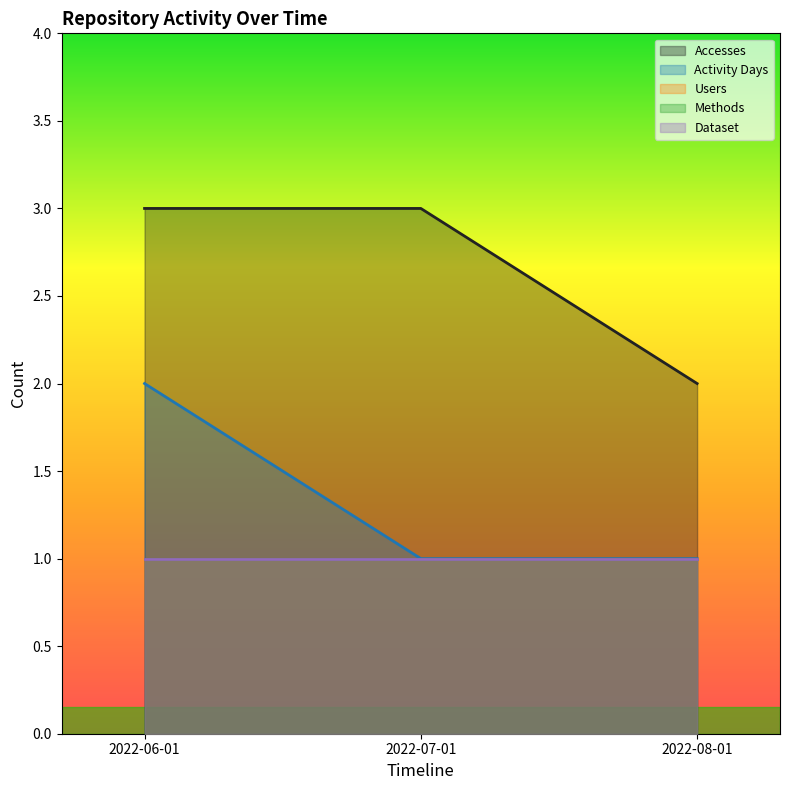

What is the total value across all series at 2022-08-01?

6